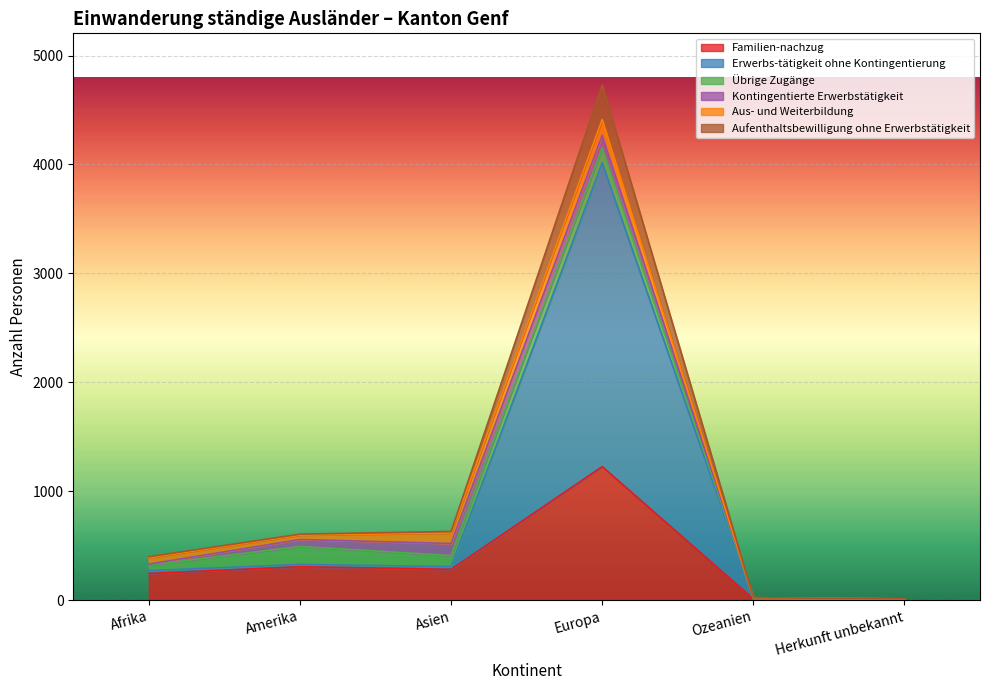

Which category has the highest value in the Familien-nachzug series?

Europa